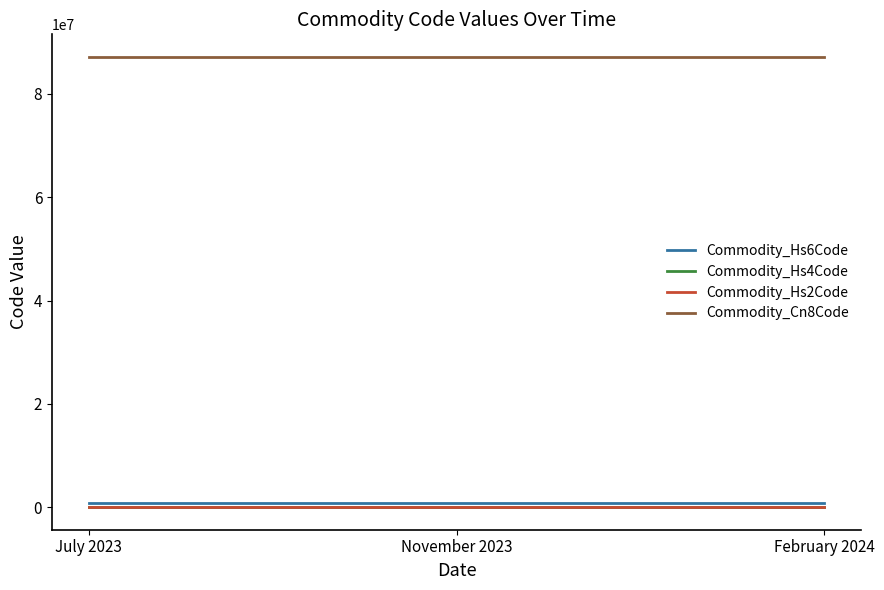

True or false: Commodity_Cn8Code has a value of 87149500 at November 2023.

True